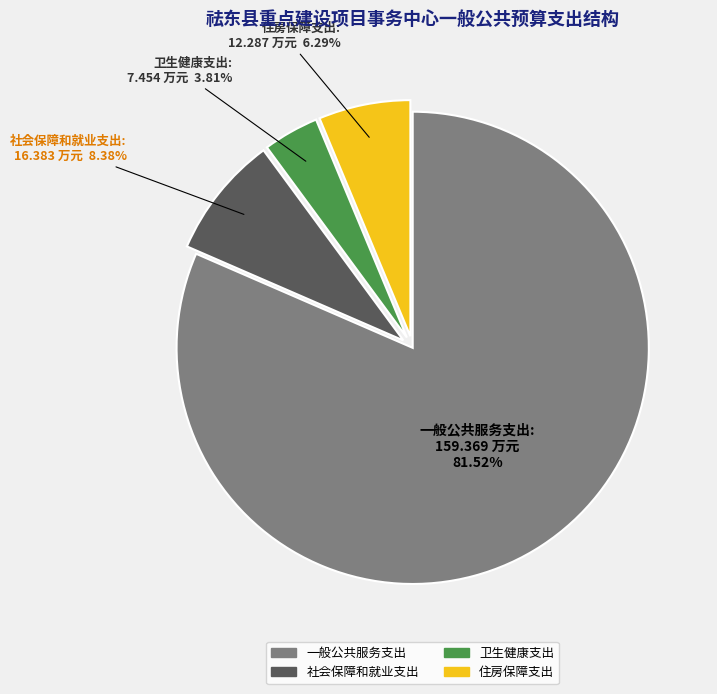

To the nearest percent, what is the average slice percentage?

25%